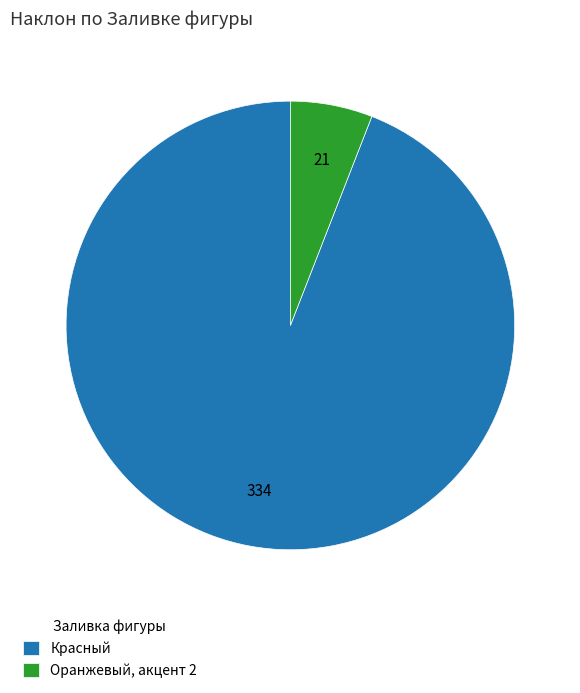

What is the largest slice in the pie chart?

Красный